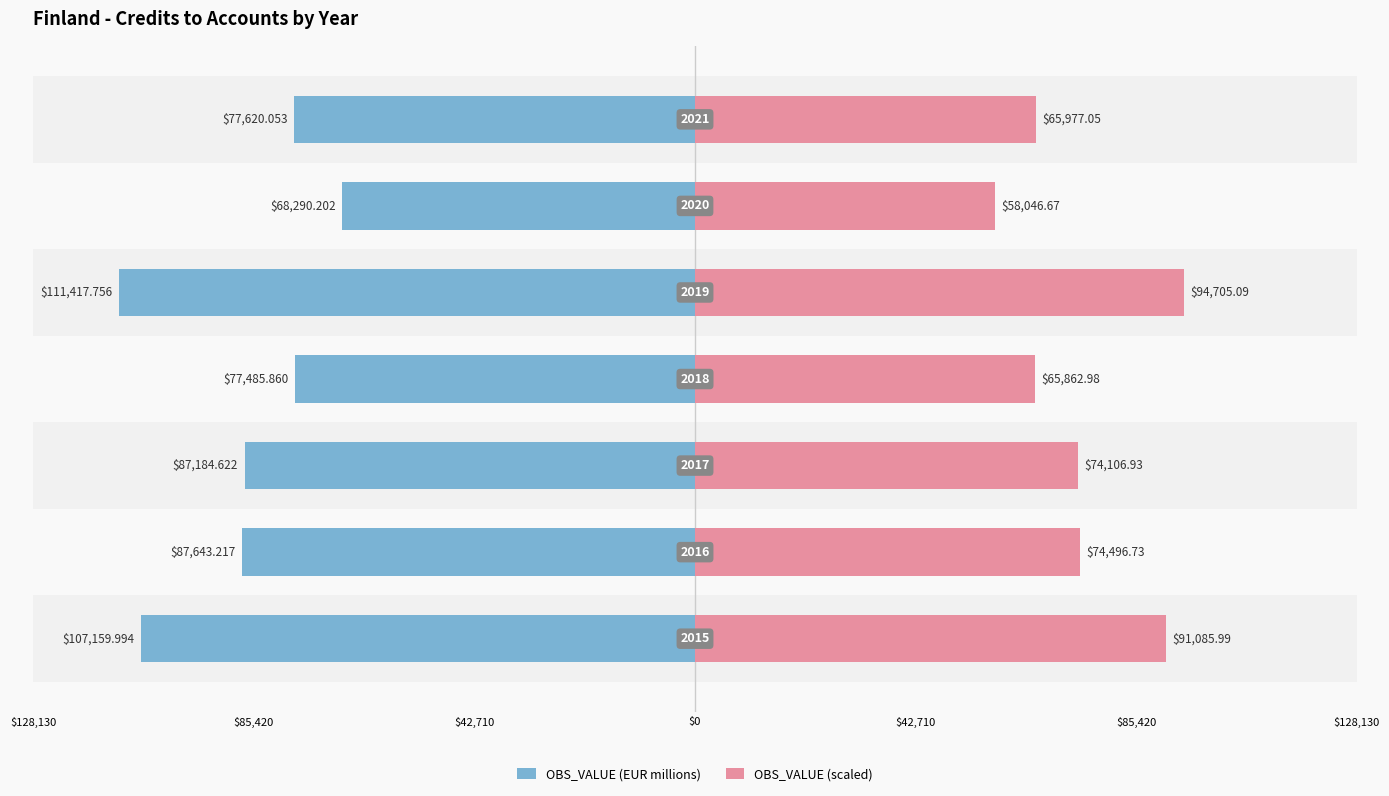

At how many categories does at least one series exceed -53209?

7